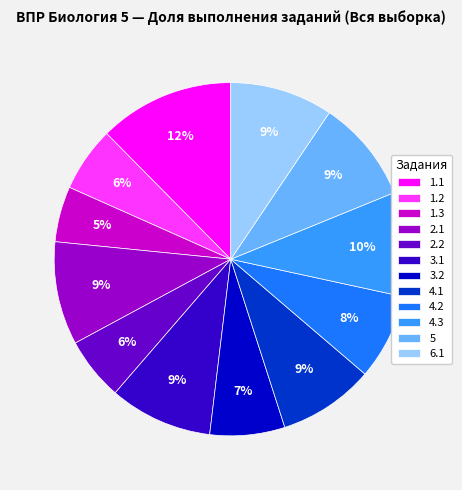

Is it true that 1.3 is 11% of the pie?

False